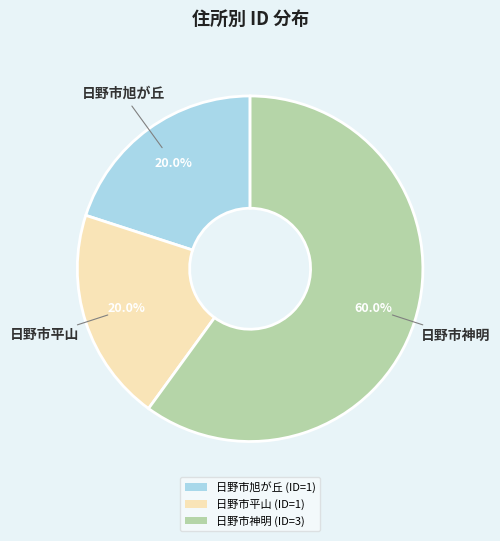

To the nearest percent, what is the average slice percentage?

33%